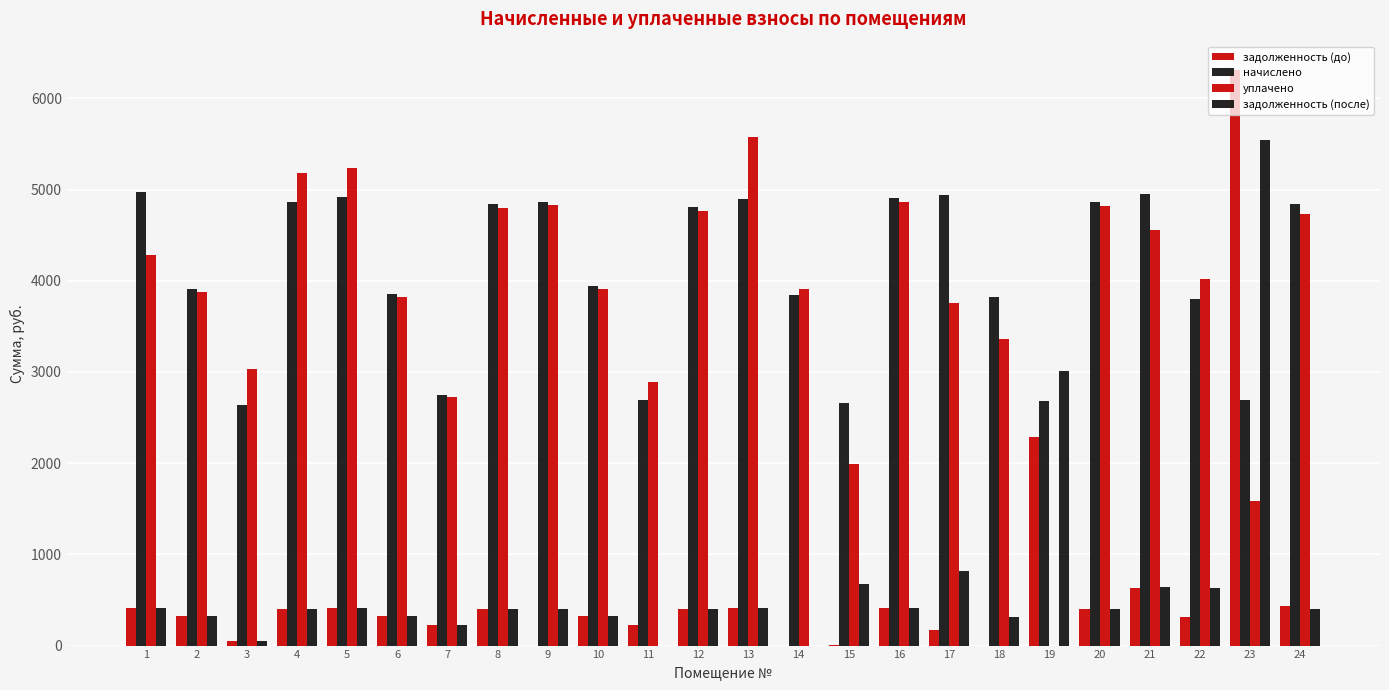

How many values in the начислено series exceed 4803?

12